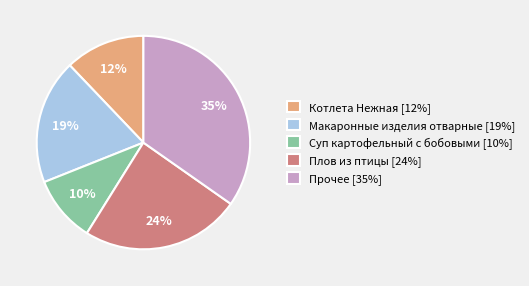

Approximately how many times larger is the value at Суп картофельный с бобовыми [10%] compared to Котлета Нежная [12%]?

0.8